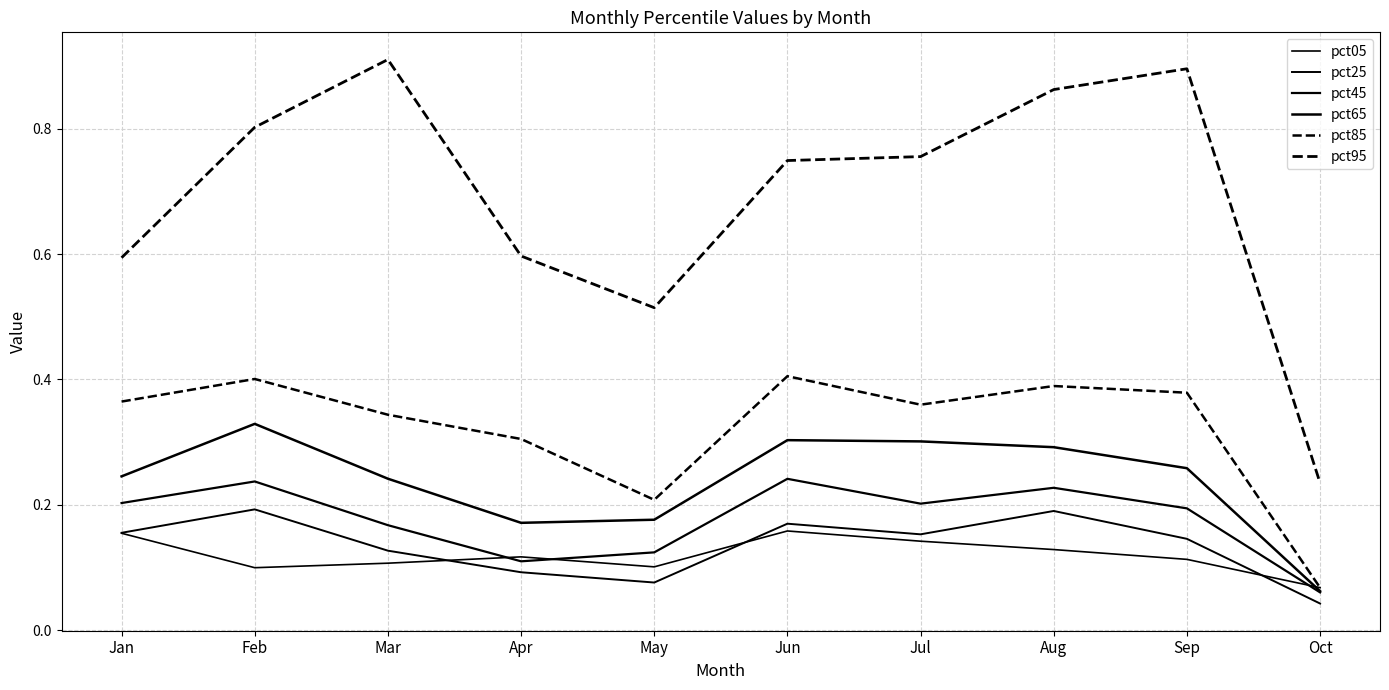

What value does the pct45 series have at Jan?

0.2